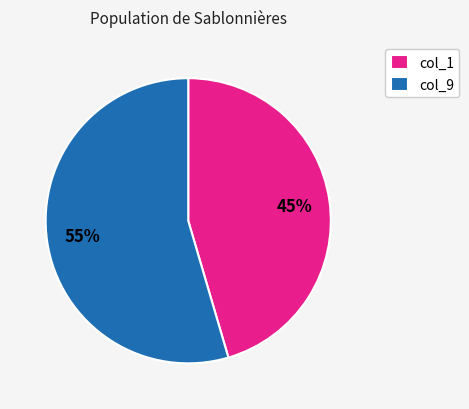

Is there a majority slice in this chart?

Yes